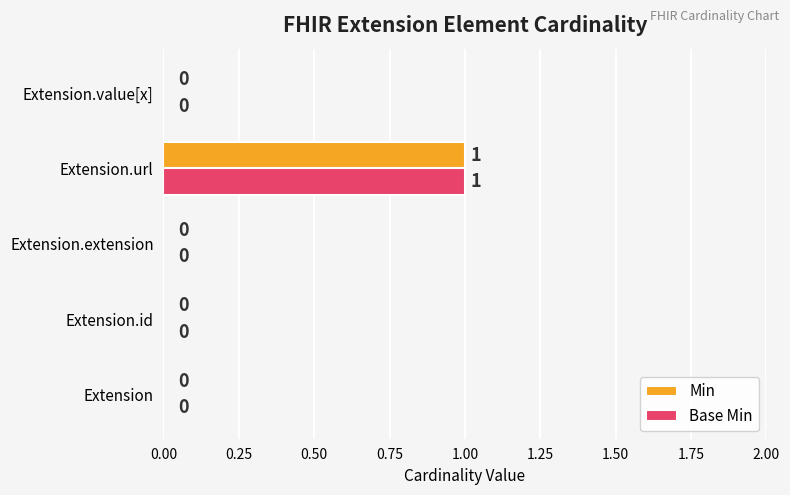

The value of Base Min at Extension.extension is 1. True or false?

False